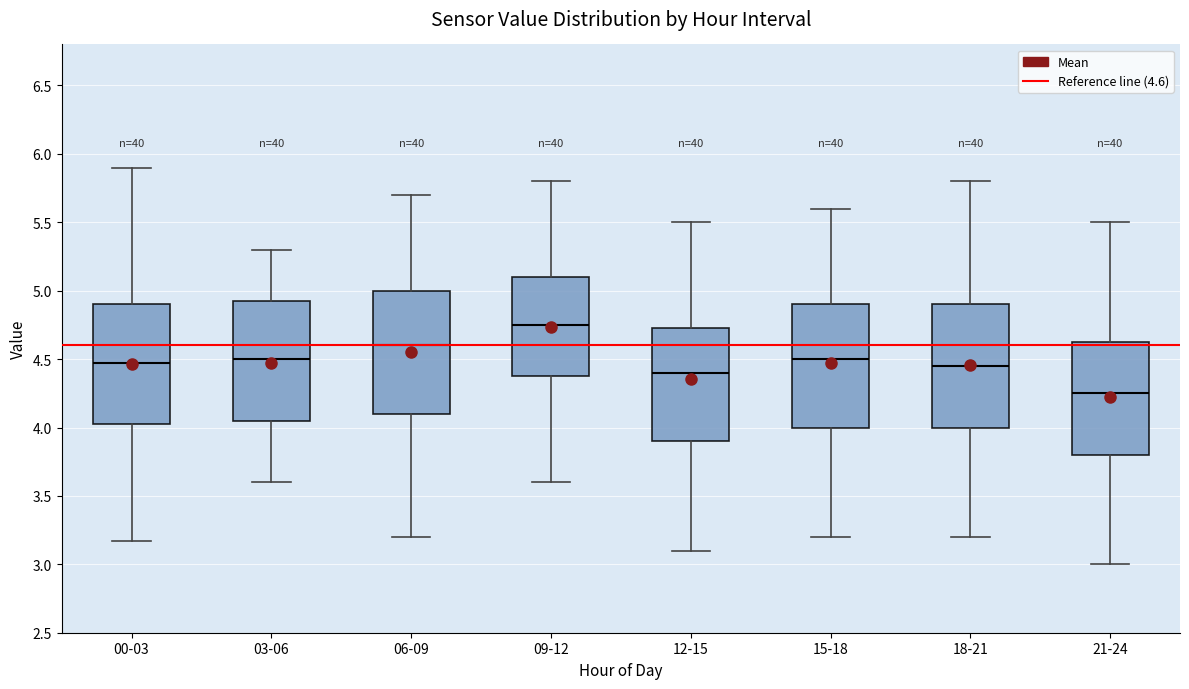

Reading left to right, read every box against the y-axis: the position of its median line, the range the box covers, and the ends of its whiskers. The values are not printed on the chart, so give them approximately, as read against the axis.

00-03: median 4.45, box 4.00 to 4.90, whiskers 3.15 to 5.90
03-06: median 4.50, box 4.05 to 4.95, whiskers 3.60 to 5.30
06-09: median 4.60, box 4.10 to 5.00, whiskers 3.20 to 5.70
09-12: median 4.75, box 4.40 to 5.10, whiskers 3.60 to 5.80
12-15: median 4.40, box 3.90 to 4.75, whiskers 3.10 to 5.50
15-18: median 4.50, box 4.00 to 4.90, whiskers 3.20 to 5.60
18-21: median 4.45, box 4.00 to 4.90, whiskers 3.20 to 5.80
21-24: median 4.25, box 3.80 to 4.65, whiskers 3.00 to 5.50